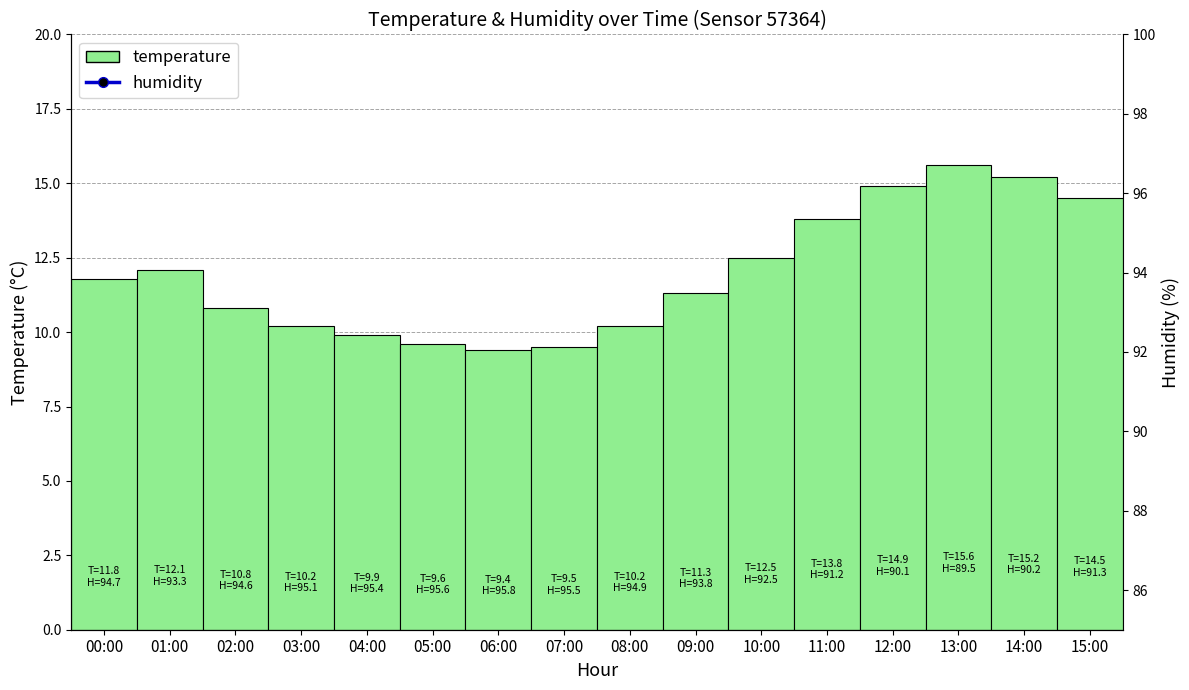

What is the difference between the second highest and second lowest values?

5.5